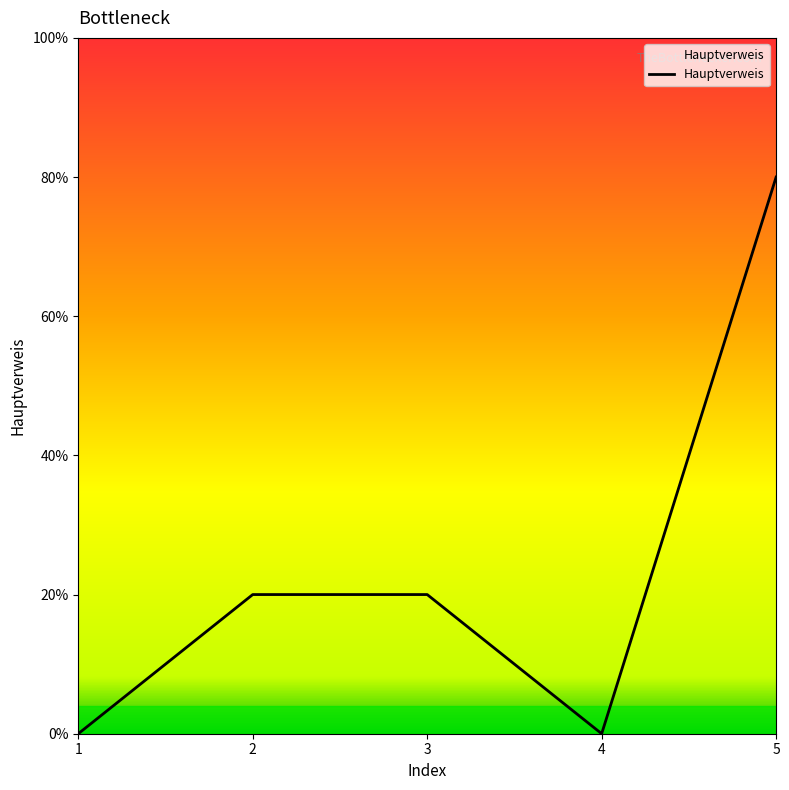

List the labels in order of value, largest first.

5, 2, 3, 1, 4